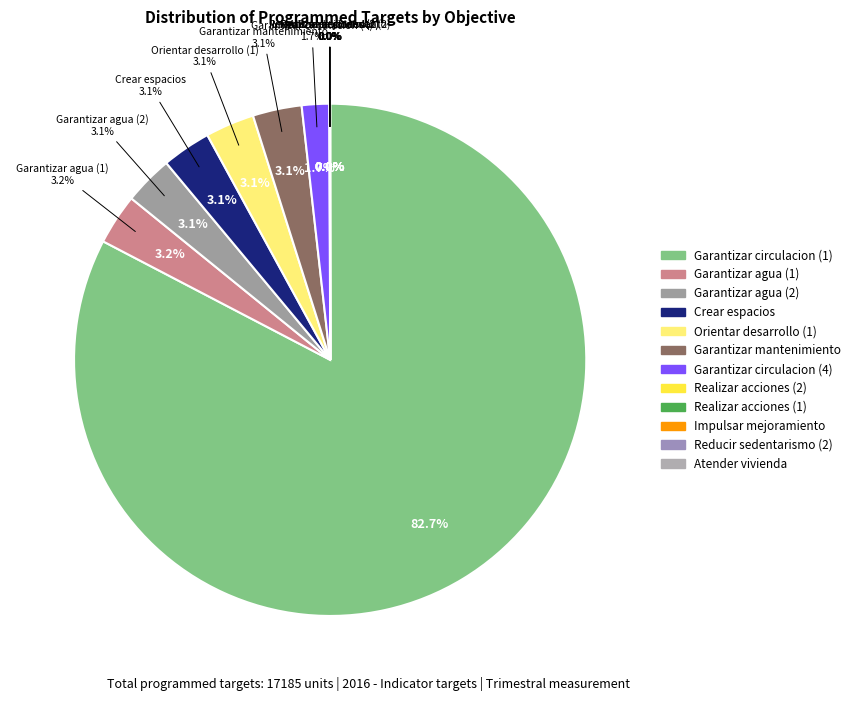

Which slice is the largest?

Garantizar circulacion (1)